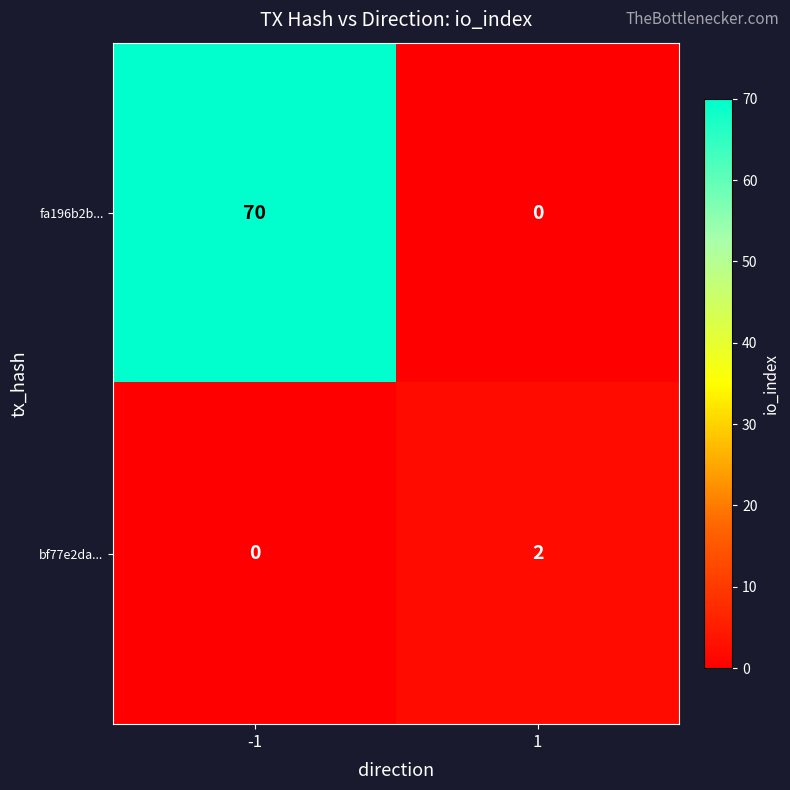

At which category is the sum across all series the highest?

-1